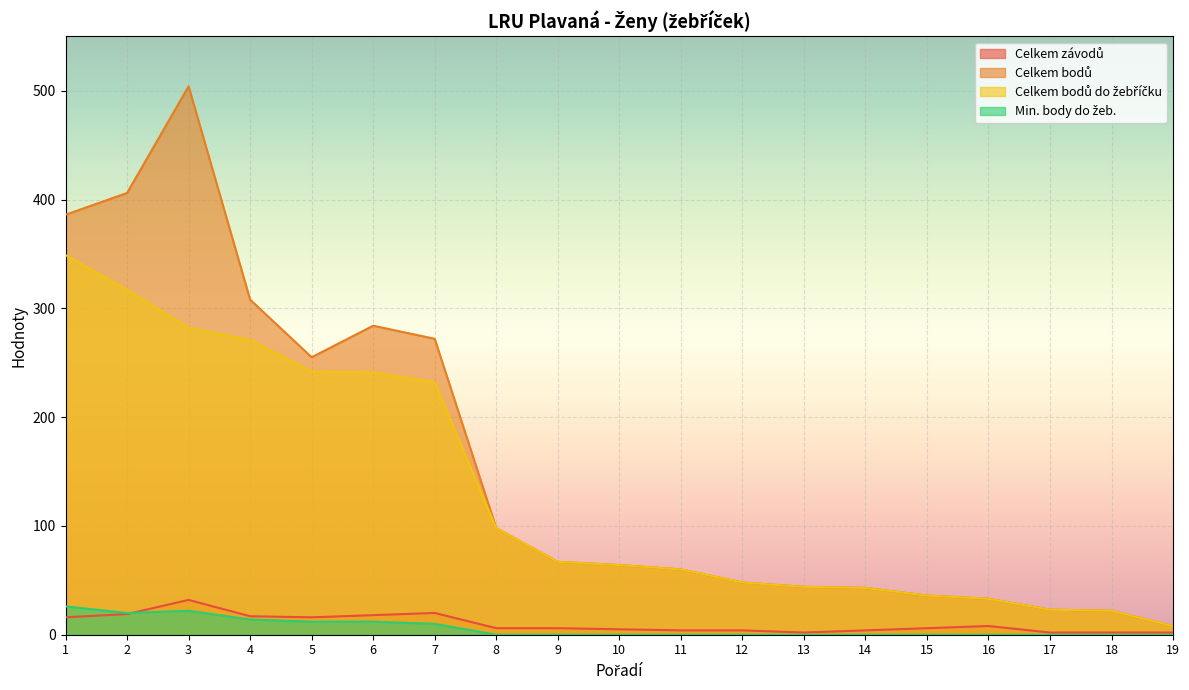

The Min. body do žeb. series shows 12 at 6. True or false?

True